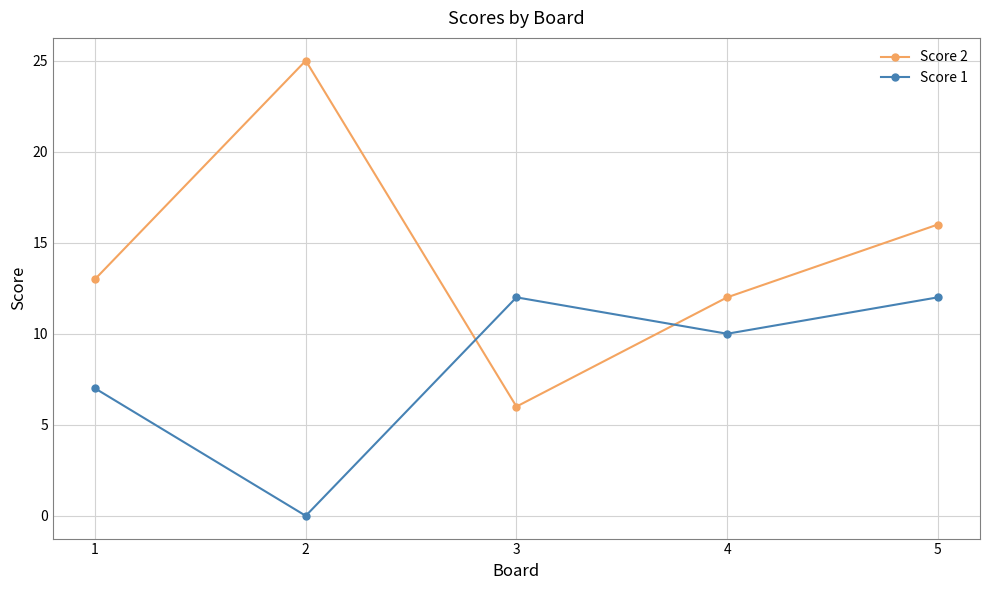

Which series ends up on top after the final intersection of Score 1 and Score 2?

Score 2